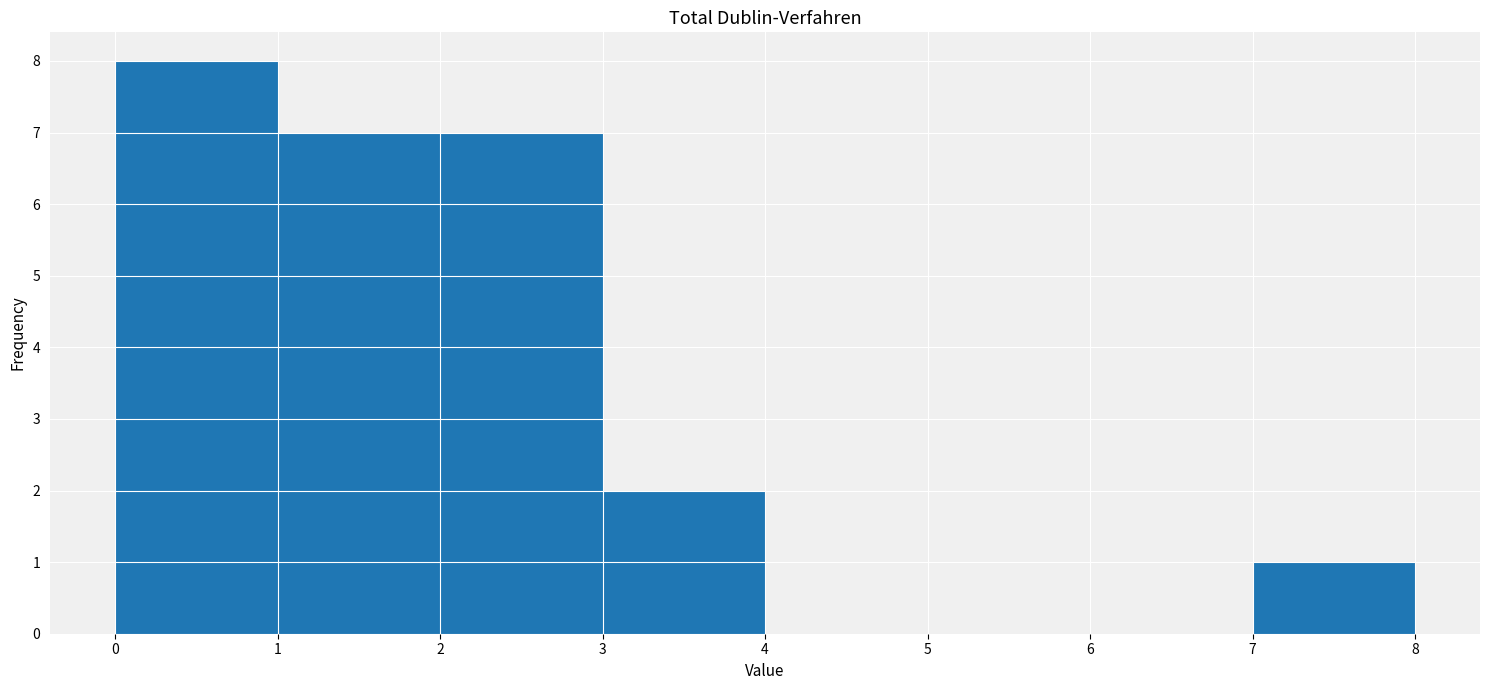

What is the height of the bar covering 0 to 1 on the x-axis? The values are not printed on the chart, so give them approximately, as read against the axis.

8